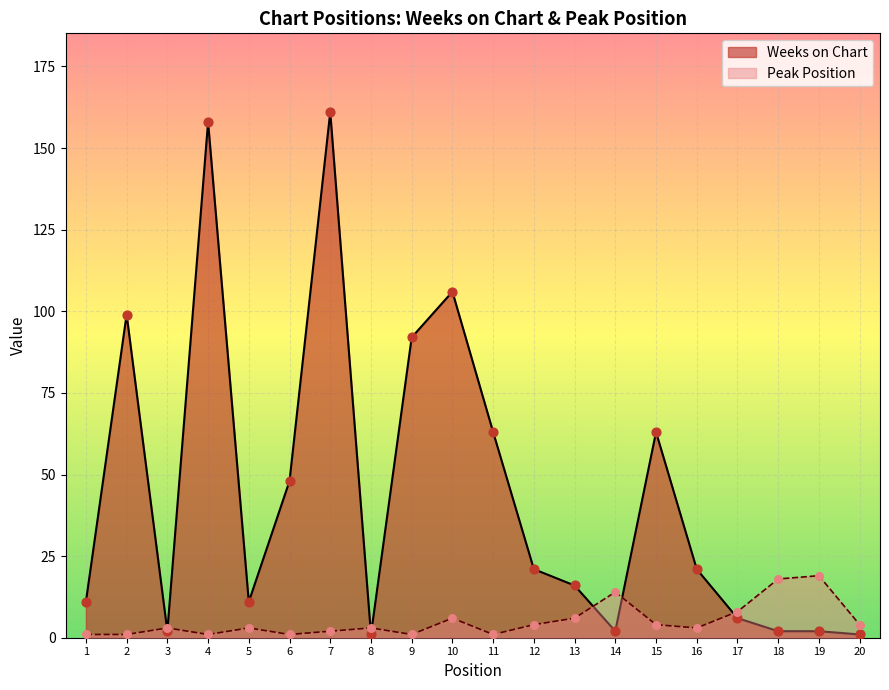

What are all the series names shown in the legend?

Weeks on Chart, Peak Position